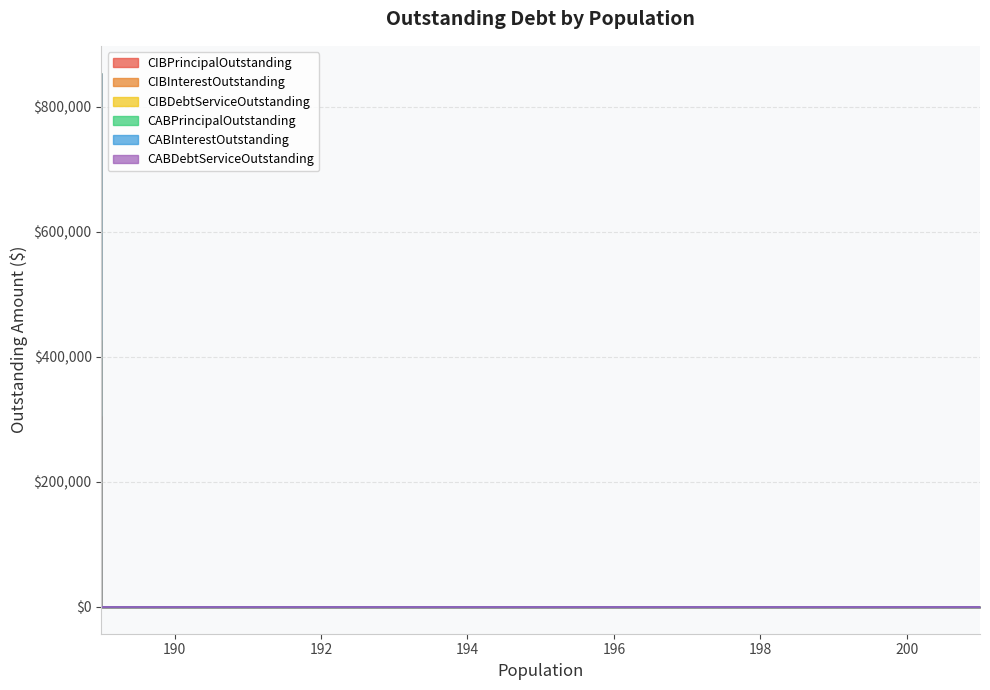

Does the chart display data point markers on the line(s)?

No